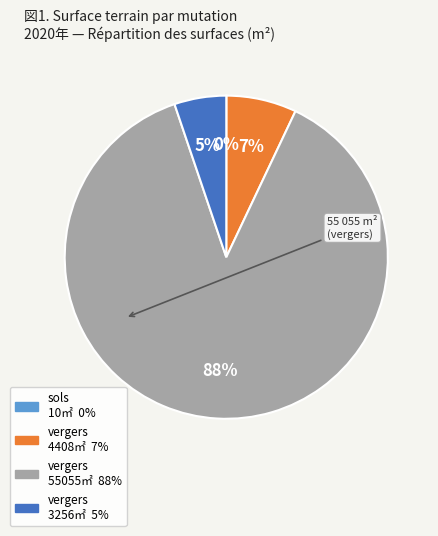

To the nearest percent, what is the average slice percentage?

25%